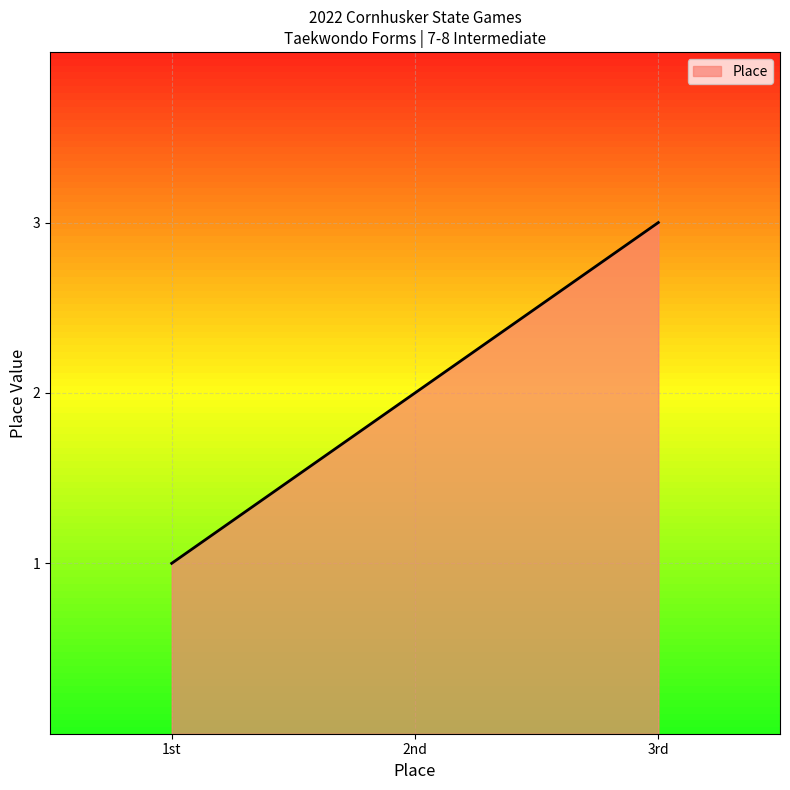

What is the change in value from 1st to 2nd?

+1